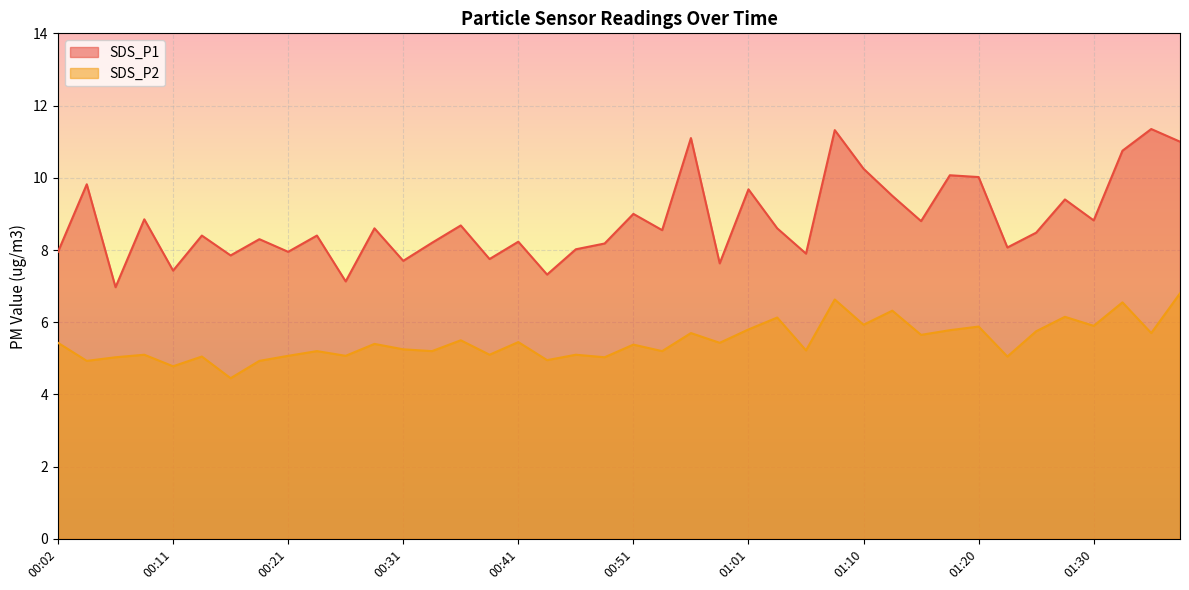

True or false: SDS_P1 and SDS_P2 cross at least once.

False